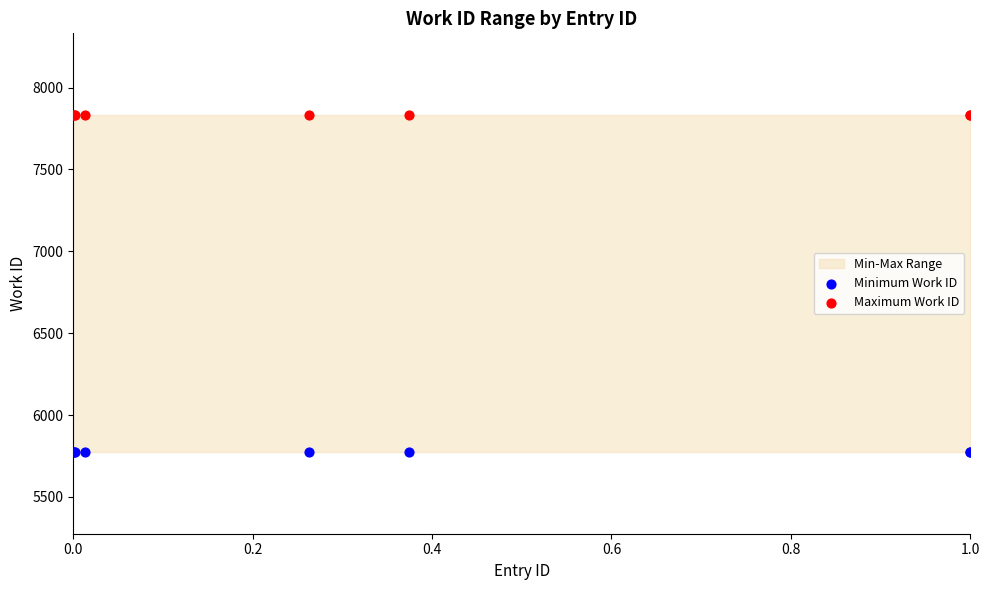

Which series contains the highest Y value?

Maximum Work ID